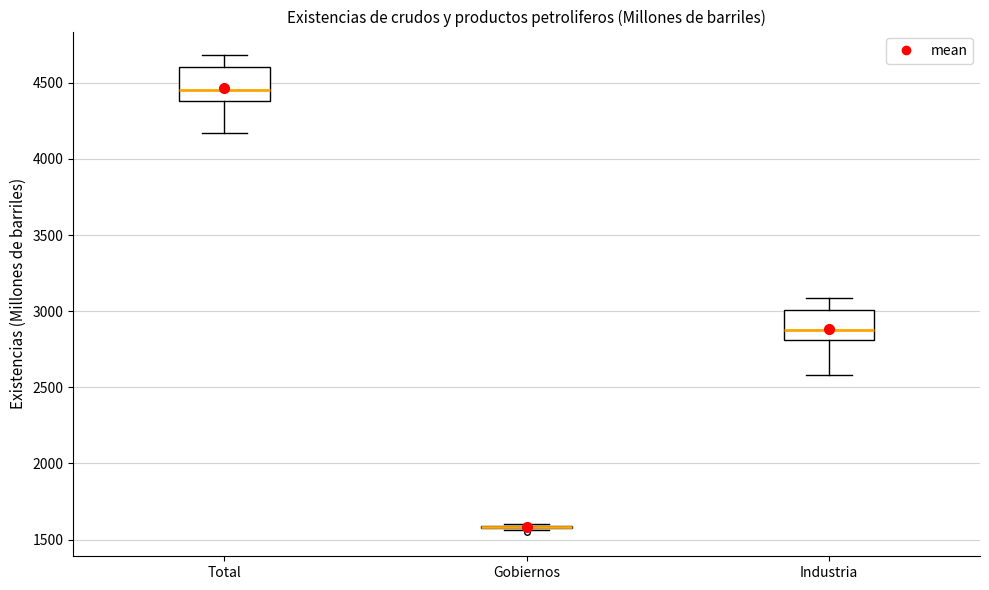

Reading left to right, read every box against the y-axis: the position of its median line, the range the box covers, and the ends of its whiskers. The values are not printed on the chart, so give them approximately, as read against the axis.

Total: median 4450, box 4400 to 4600, whiskers 4150 to 4700
Gobiernos: box collapsed to a line at 1600, whiskers 1550 to 1600
Industria: median 2900, box 2800 to 3000, whiskers 2600 to 3100